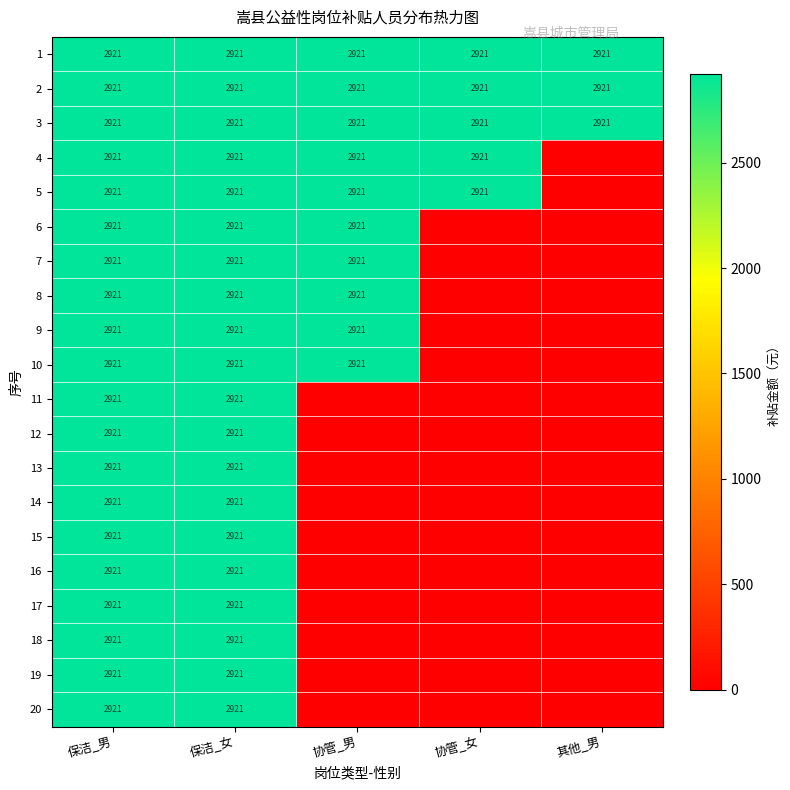

The value of 6 at 协管_男 is 2921. True or false?

True